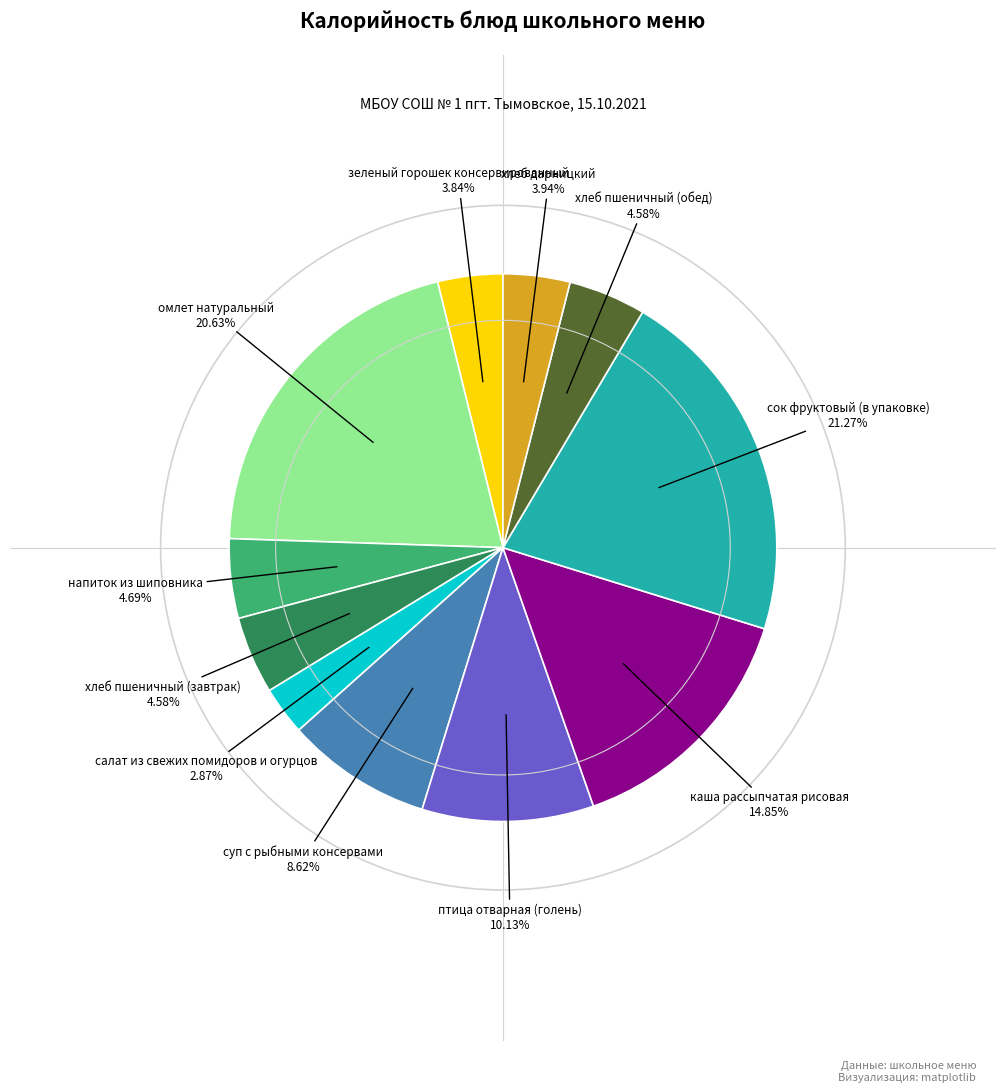

Is there any slice that represents more than half of the pie?

No